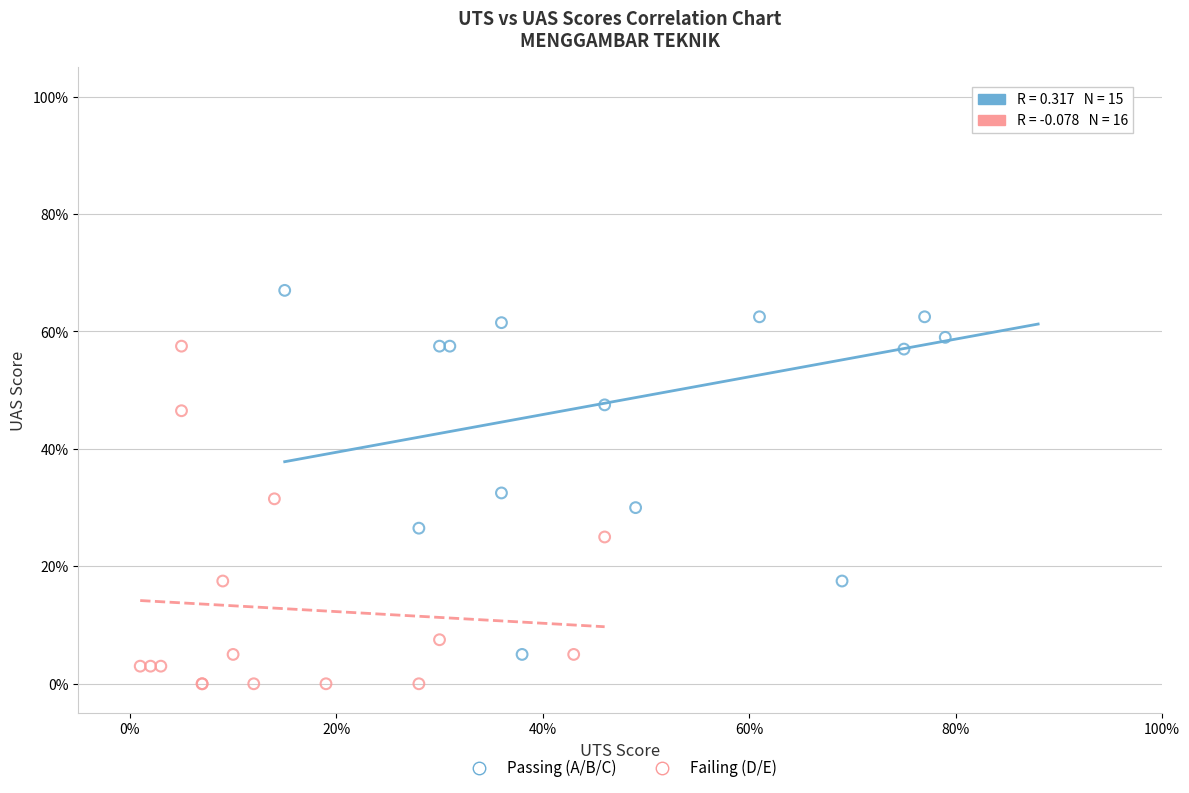

Which series contains the highest Y value?

Passing (A/B/C)